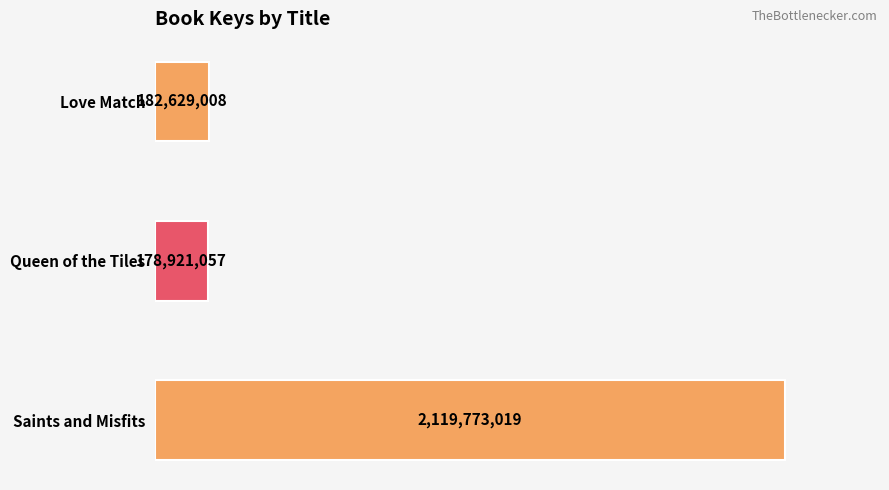

Are the bars grouped side by side (vs. stacked)?

No